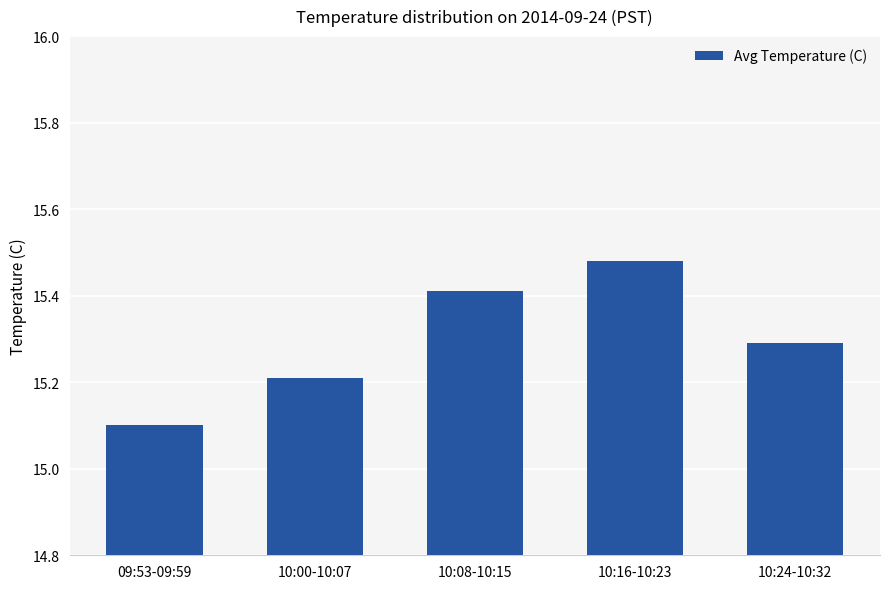

What is the sum of all values?

76.5